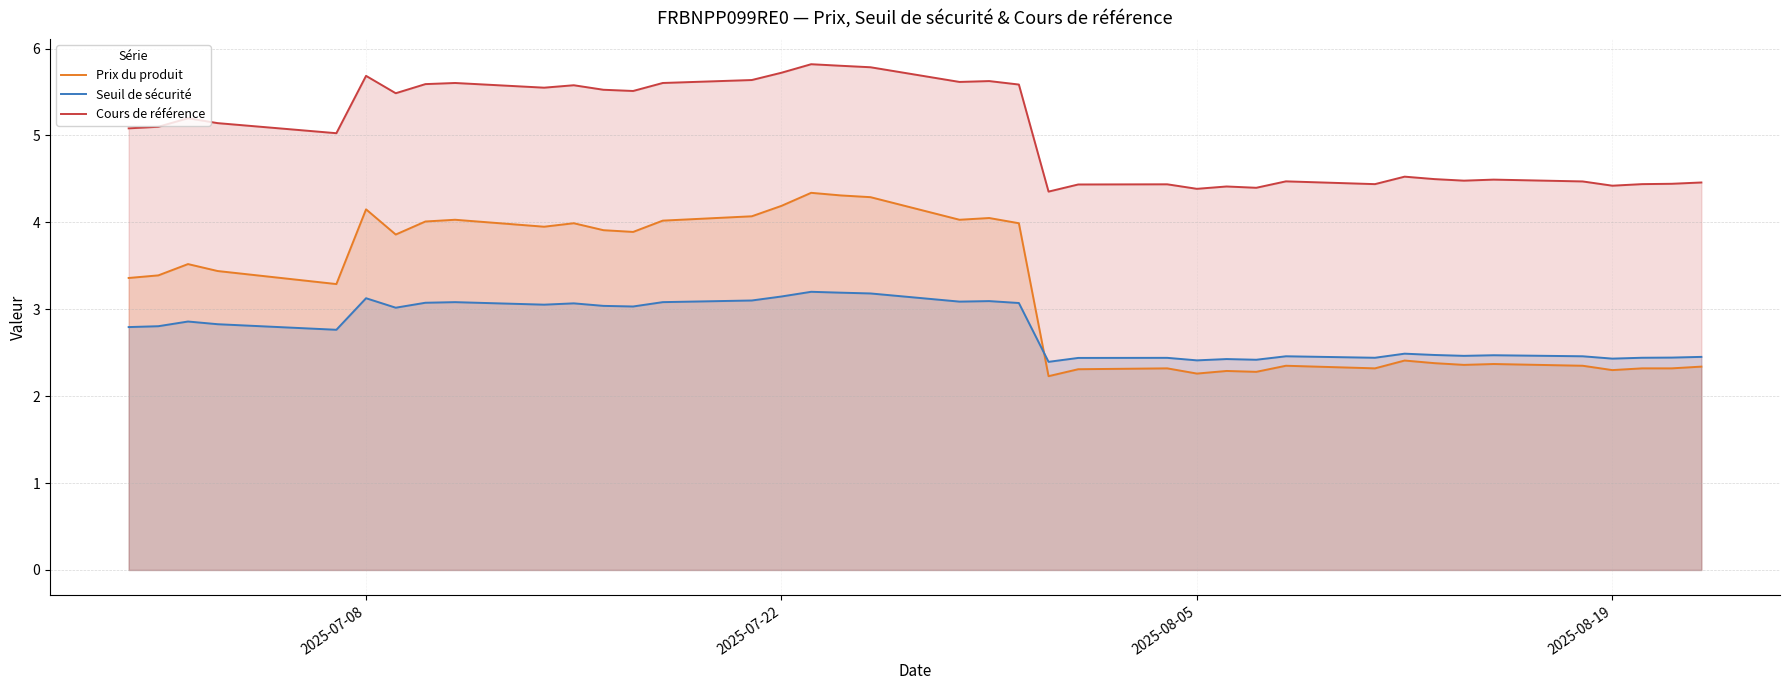

Does the chart display data point markers on the line(s)?

No